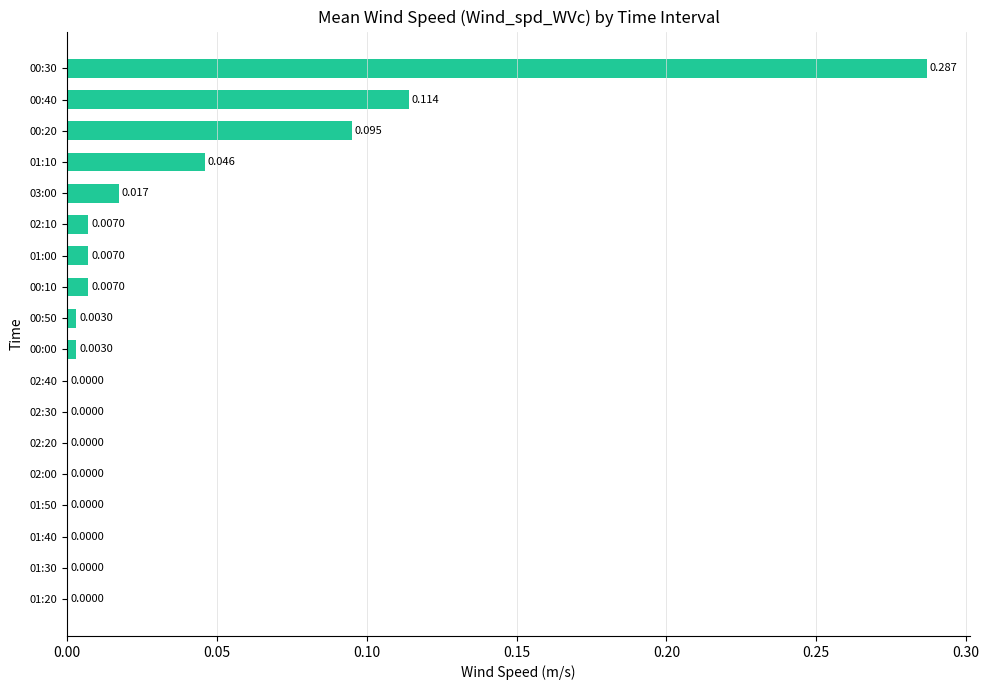

How many data points are above 0?

10